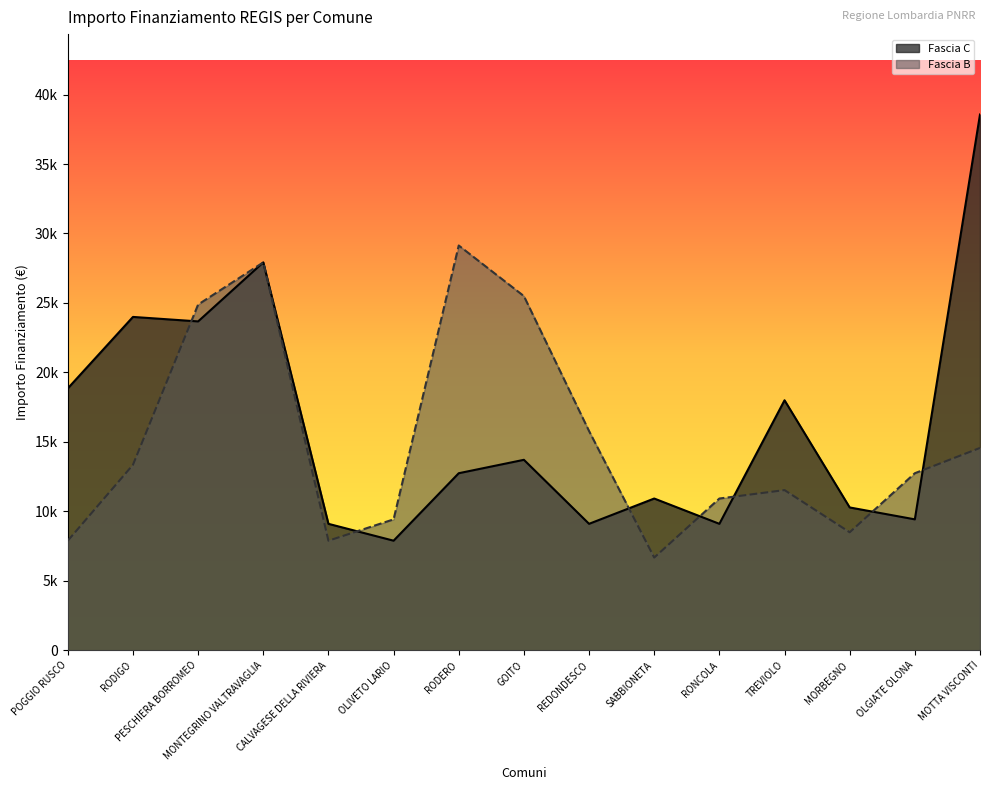

Is it true that Fascia B equals 24887 at PESCHIERA BORROMEO?

True